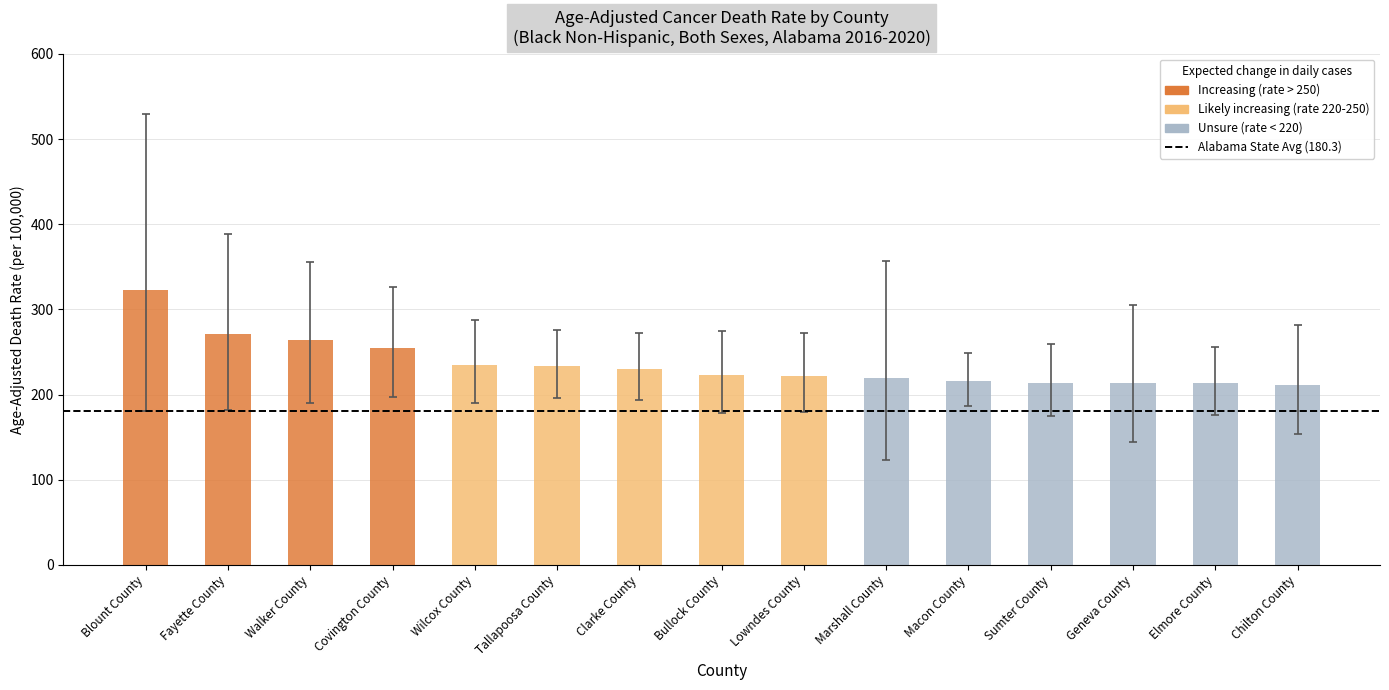

Between Sumter County and Walker County, which is larger?

Walker County